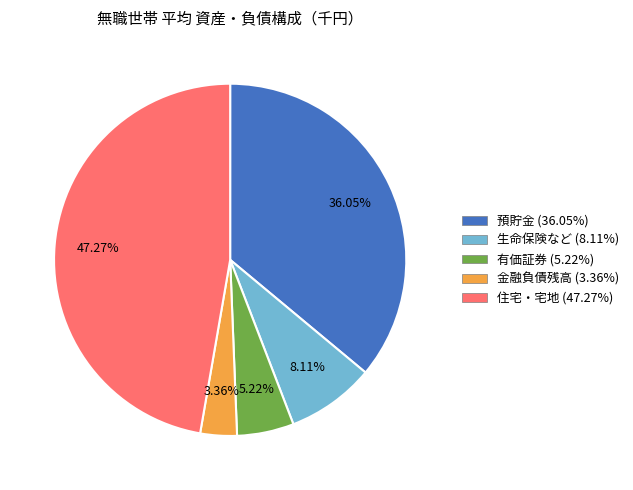

Is 住宅・宅地 (47.27%) the majority of the pie?

No